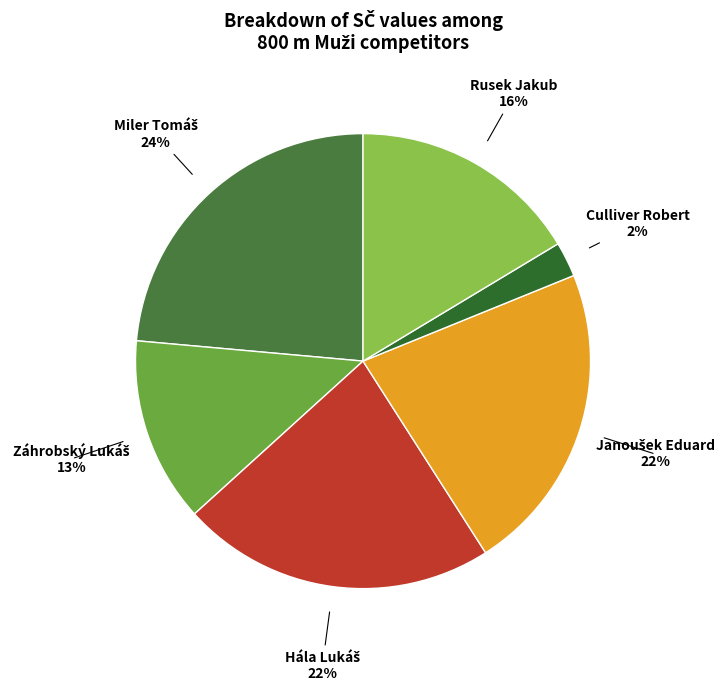

To the nearest percent, what is the average slice percentage?

17%